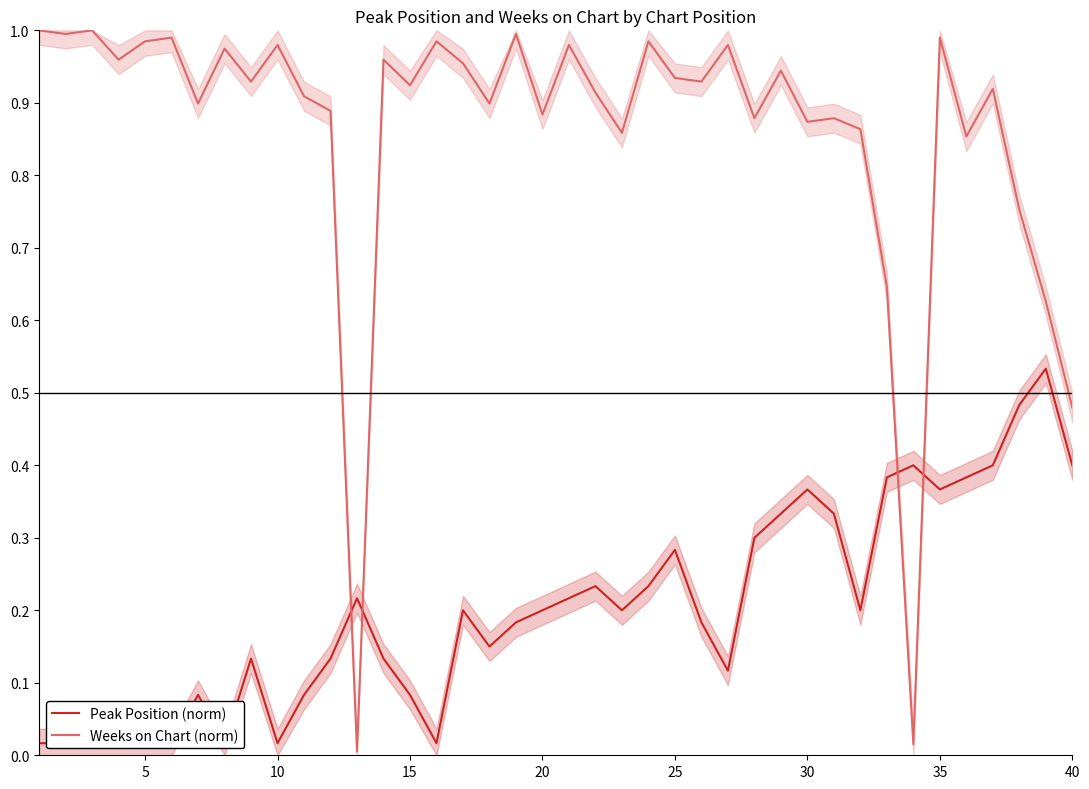

Is the value of Weeks on Chart (norm) at 40 greater than the value of Peak Position (norm) at 10?

Yes